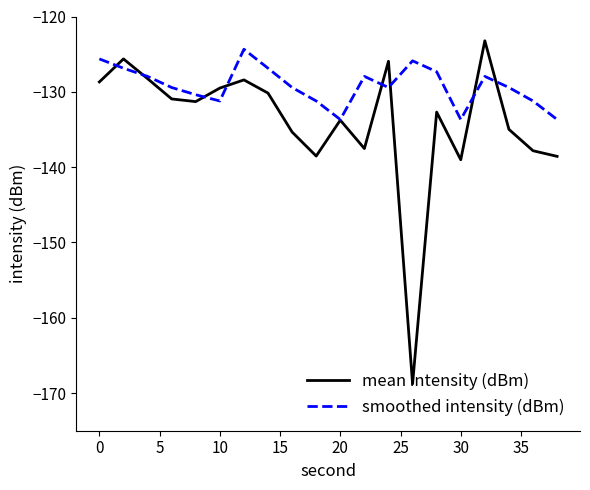

List the series in order of their overall mean, lowest first.

mean intensity (dBm), smoothed intensity (dBm)